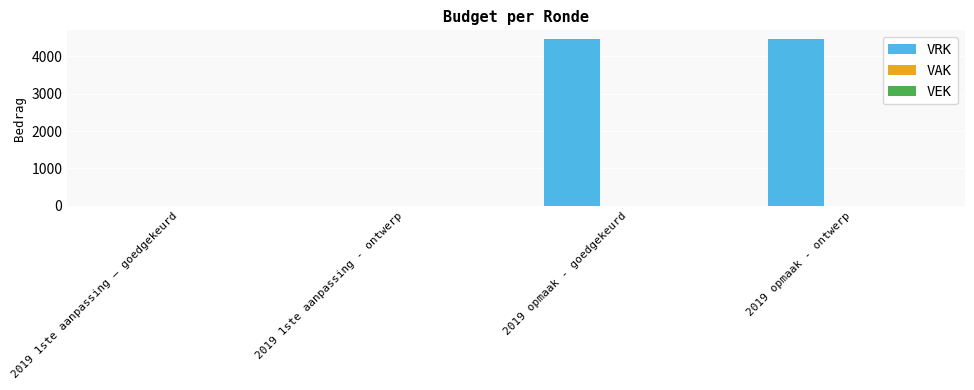

What is the sum of the values at 2019 opmaak - goedgekeurd and 2019 opmaak - ontwerp?

8942